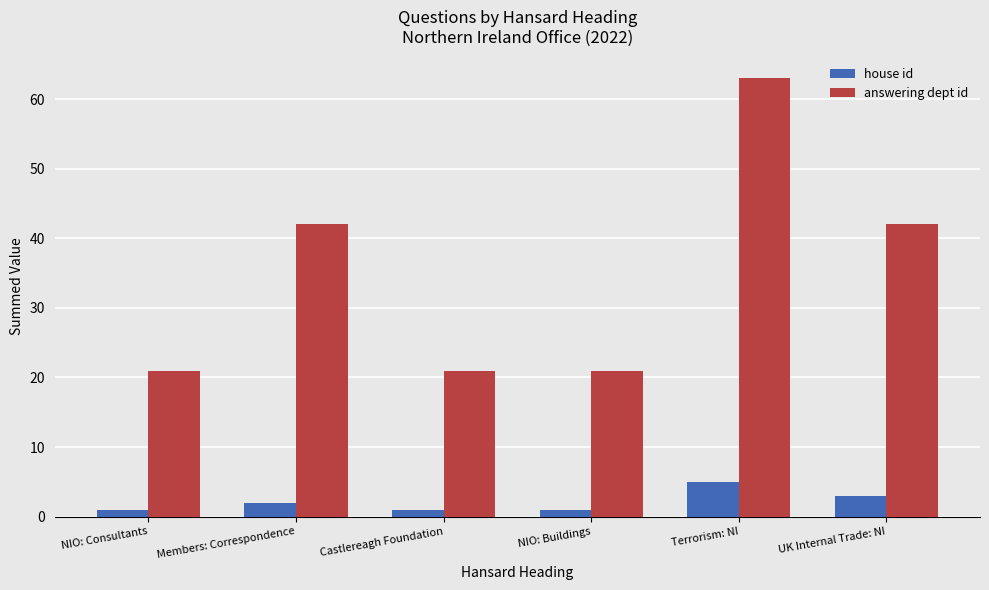

What is the approximate value of answering dept id at UK Internal Trade: NI, to the nearest 5?

40